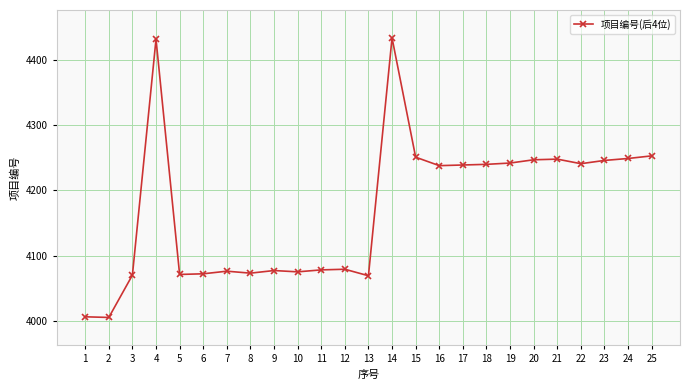

Approximately how many times larger is the value at 1 compared to 7?

1.0